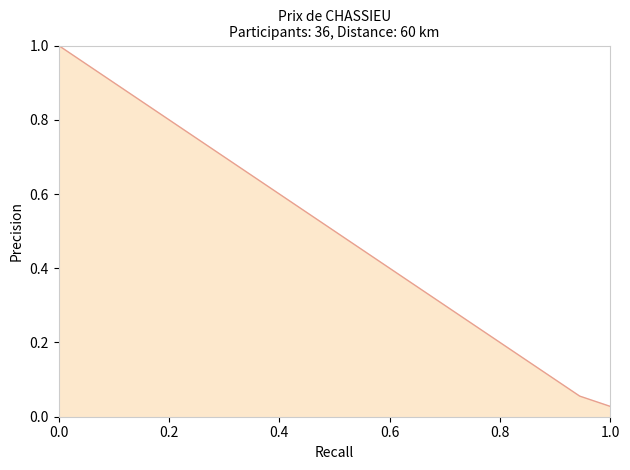

What is the greatest value displayed?

1.0